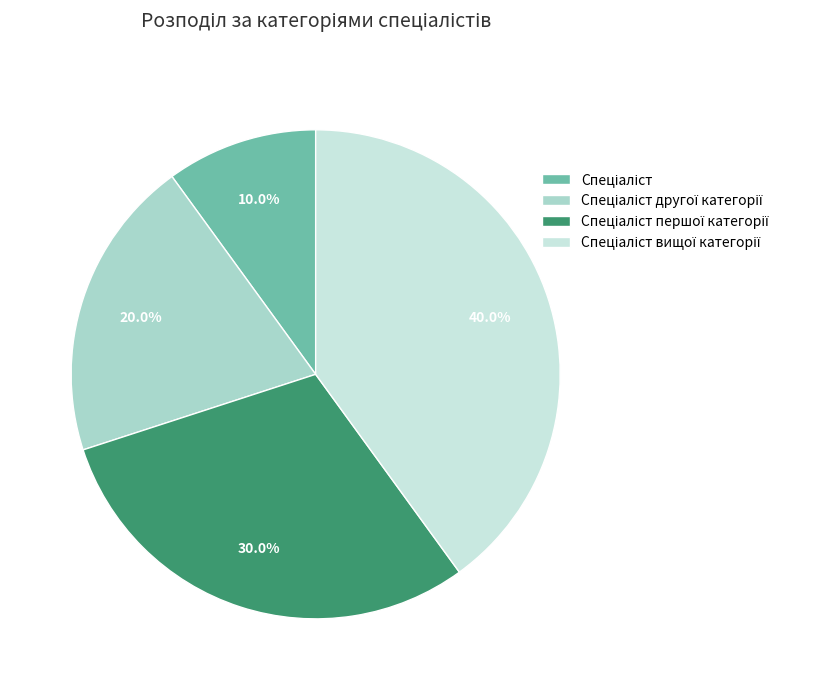

Is there any slice that represents more than half of the pie?

No